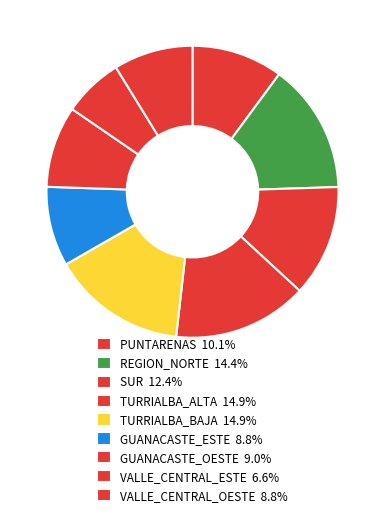

Which has a higher value, VALLE_CENTRAL_ESTE or GUANACASTE_OESTE?

GUANACASTE_OESTE